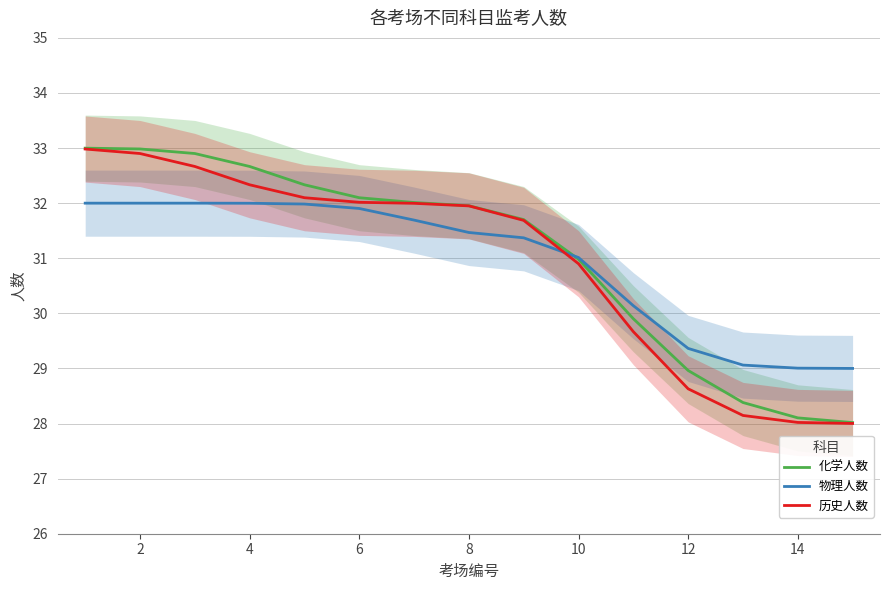

How many lines are shown in the chart?

3